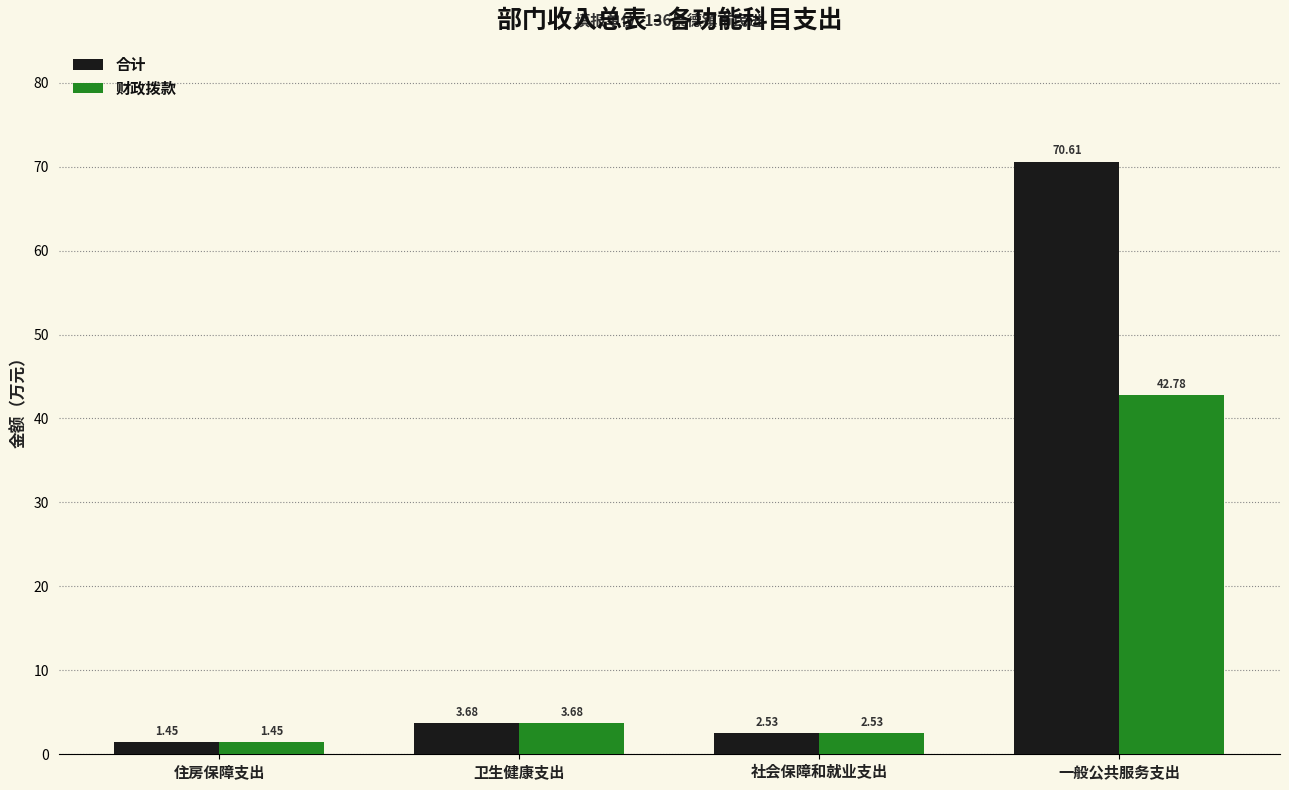

What is the difference between the second highest and minimum values in the 合计 series?

2.2